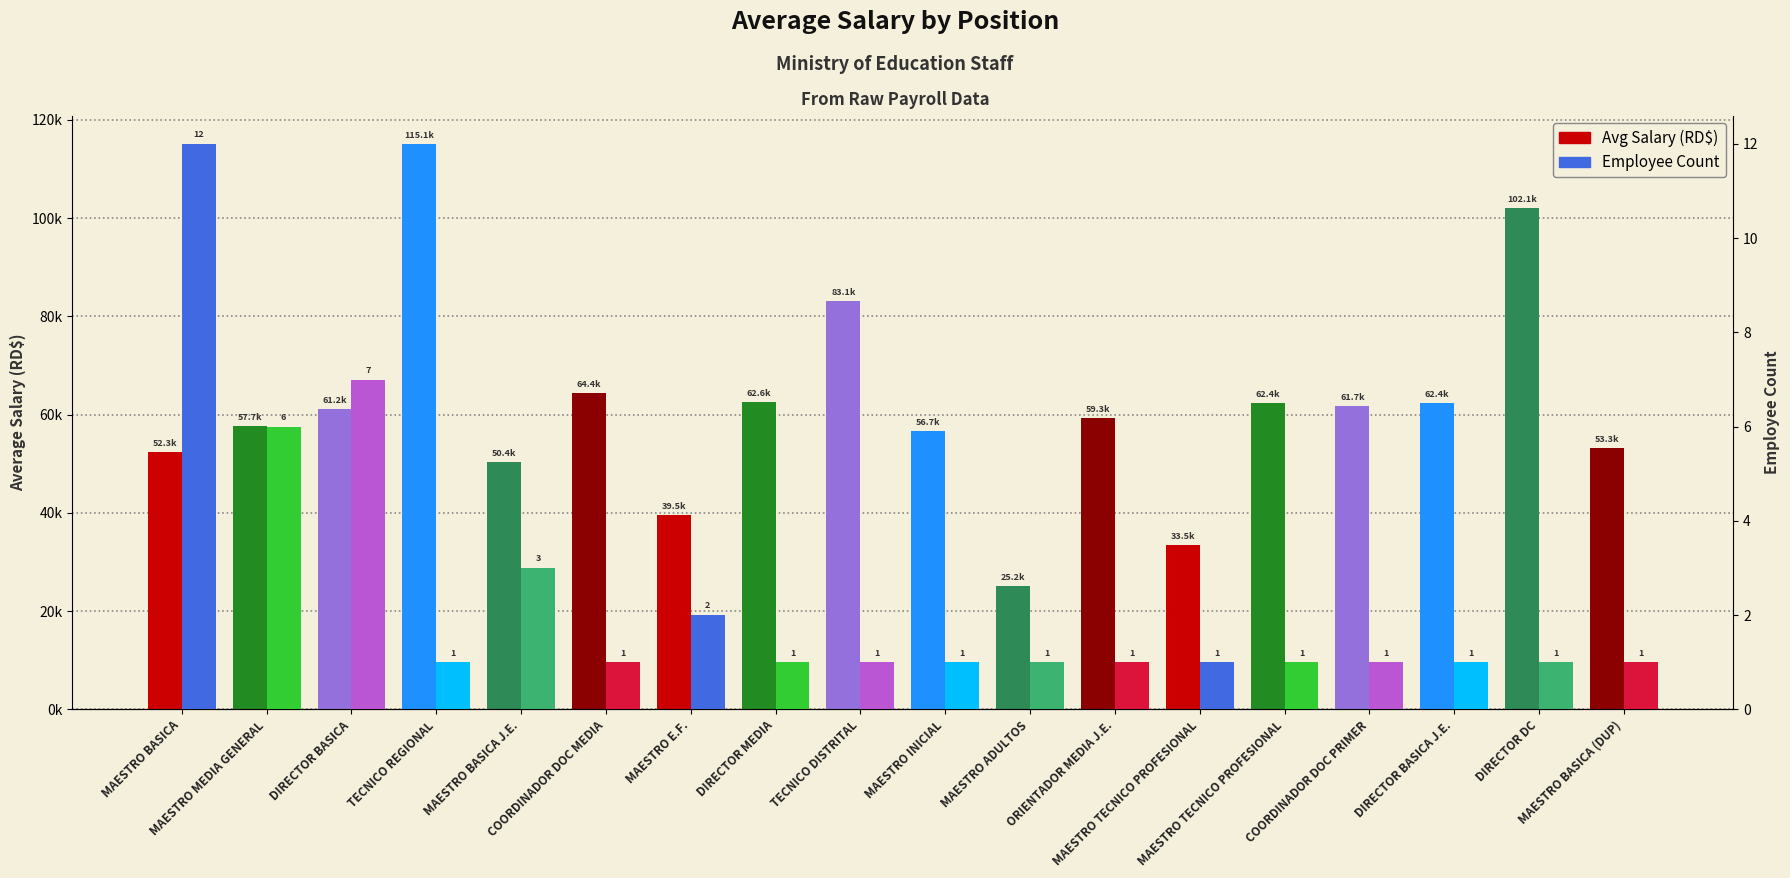

What is the sum of the Avg Salary (RD$) values at MAESTRO BASICA (DUP) and TECNICO REGIONAL?

168372.0